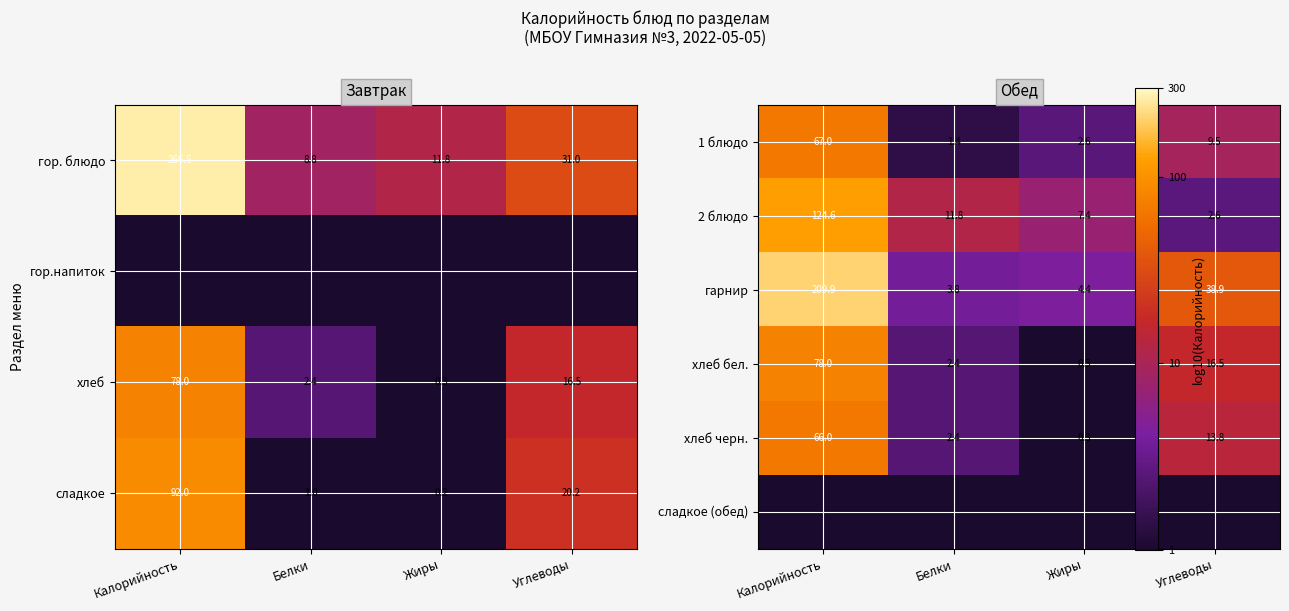

How many values in the сладкое series are below 20?

2